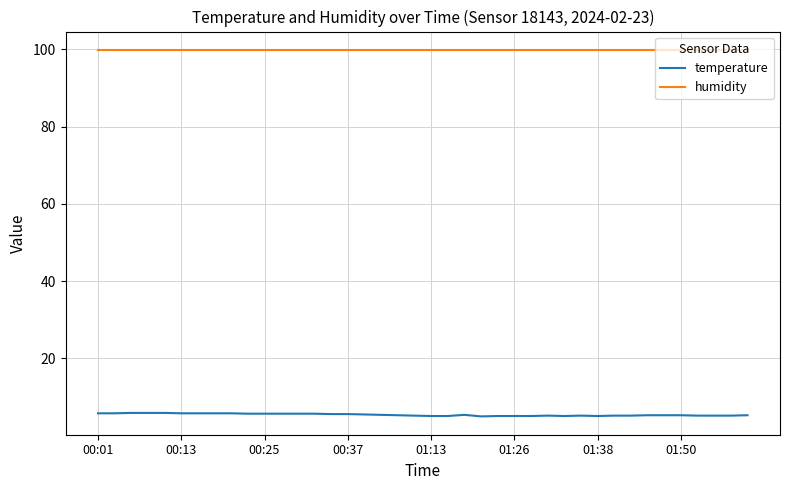

Which series has the largest range (max minus min)?

temperature